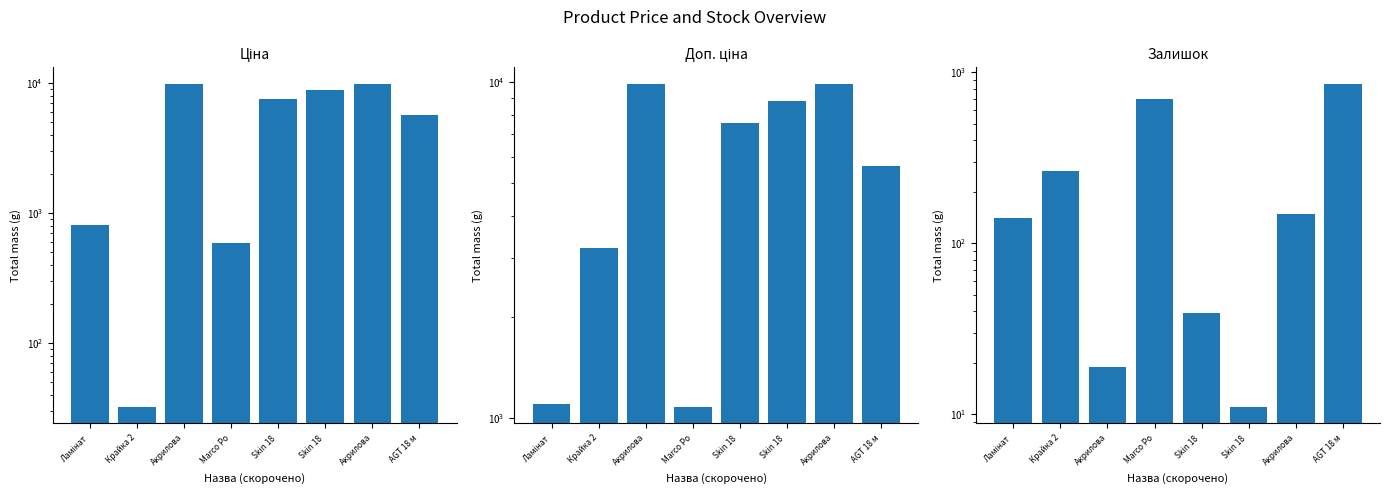

At which label is Доп. ціна closest to 5491?

AGT 18 м